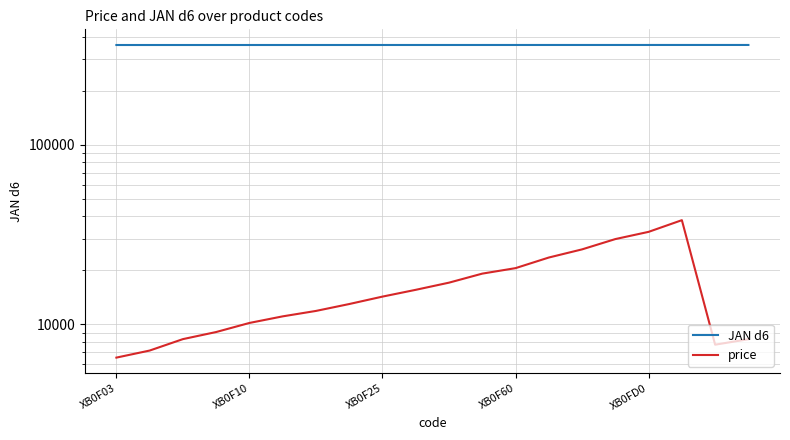

Is the value of JAN d6 at 13 greater than the value of price at XB0FD0?

Yes